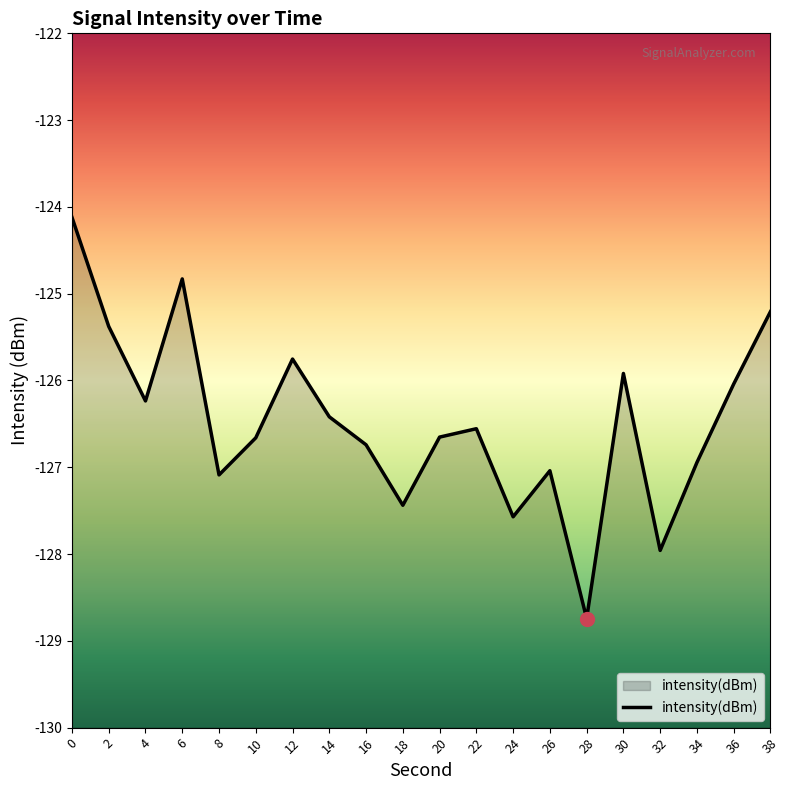

What is the minimum value shown in the chart?

-128.7